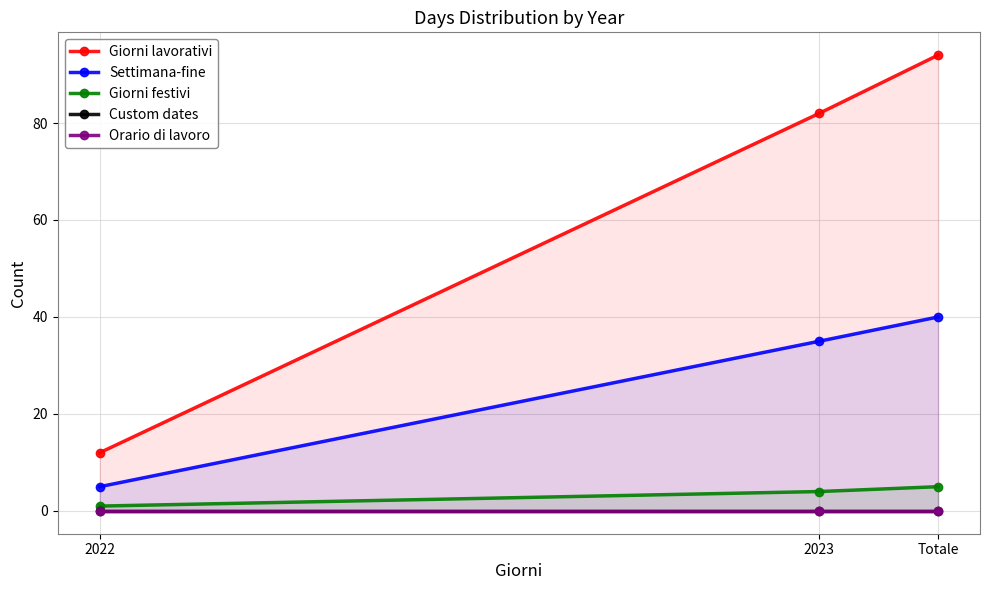

What is the label of the 1st point from the right?

Totale